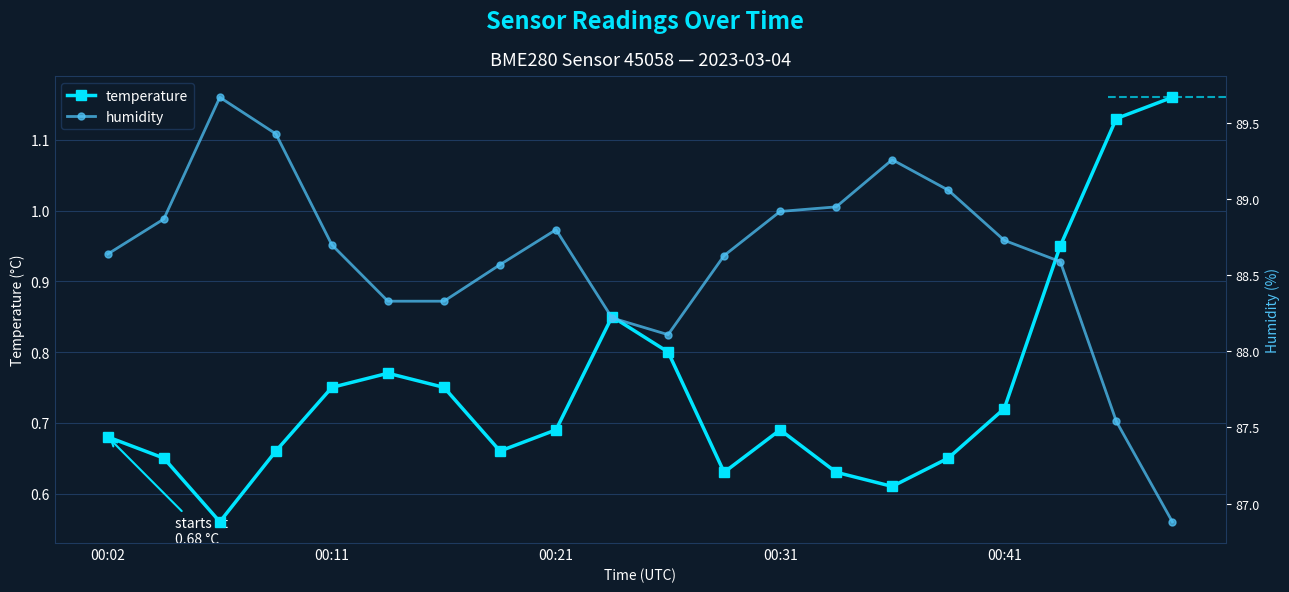

In temperature, how many points are higher than both neighbors (excluding endpoints)?

3